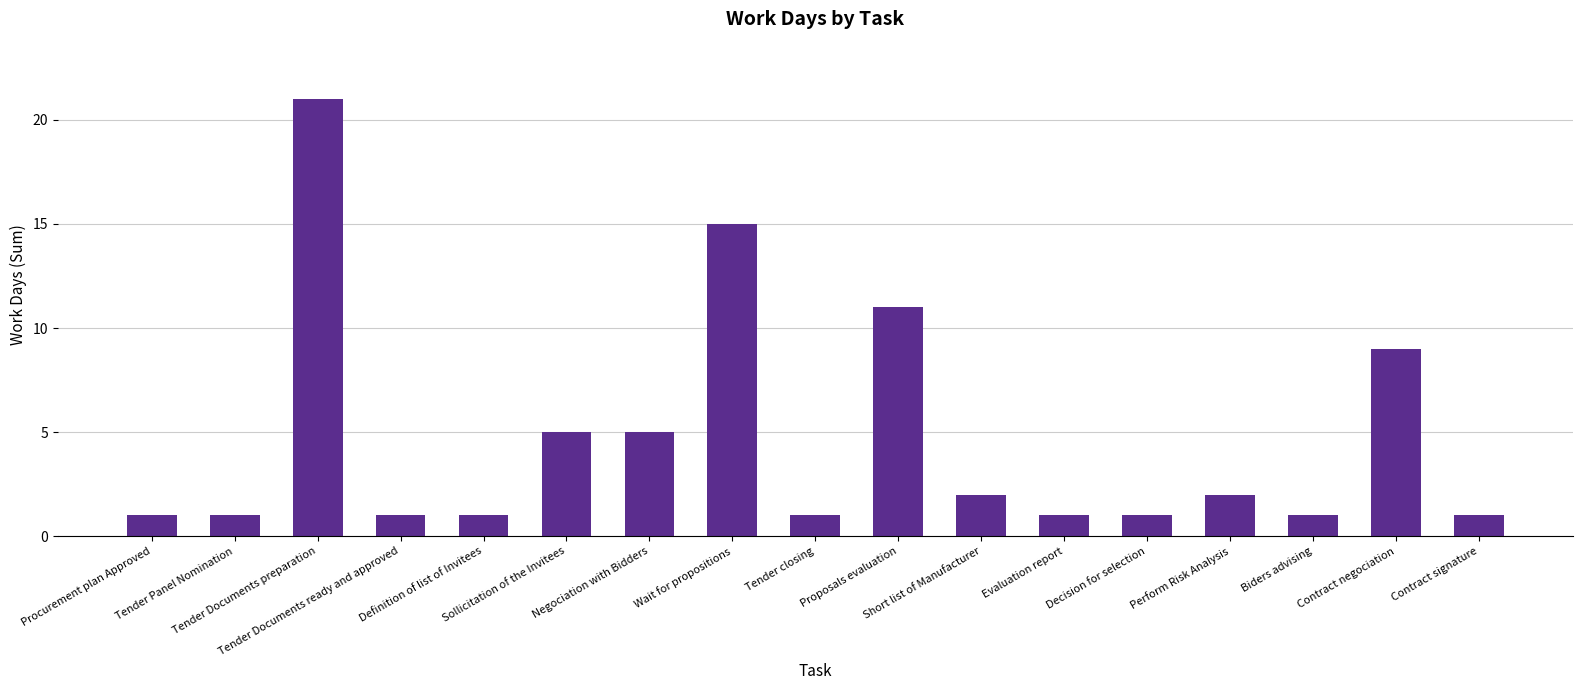

What is the average value?

5